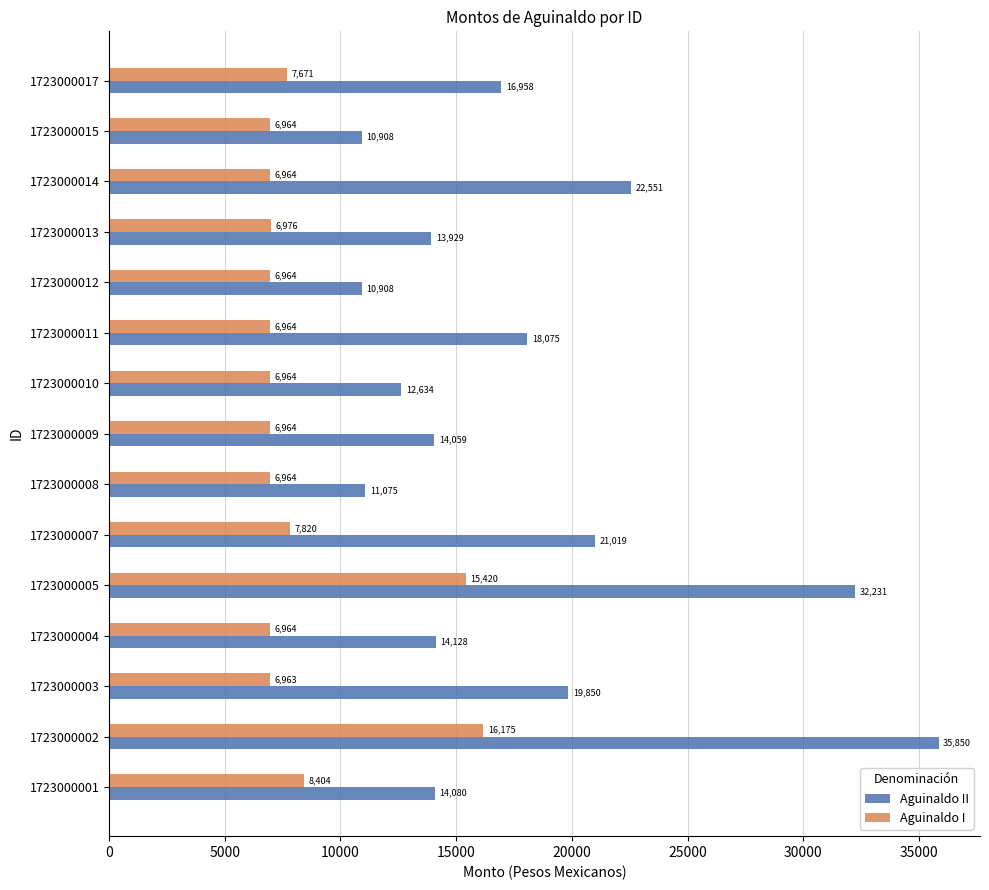

What is the smallest value displayed?

6963.2